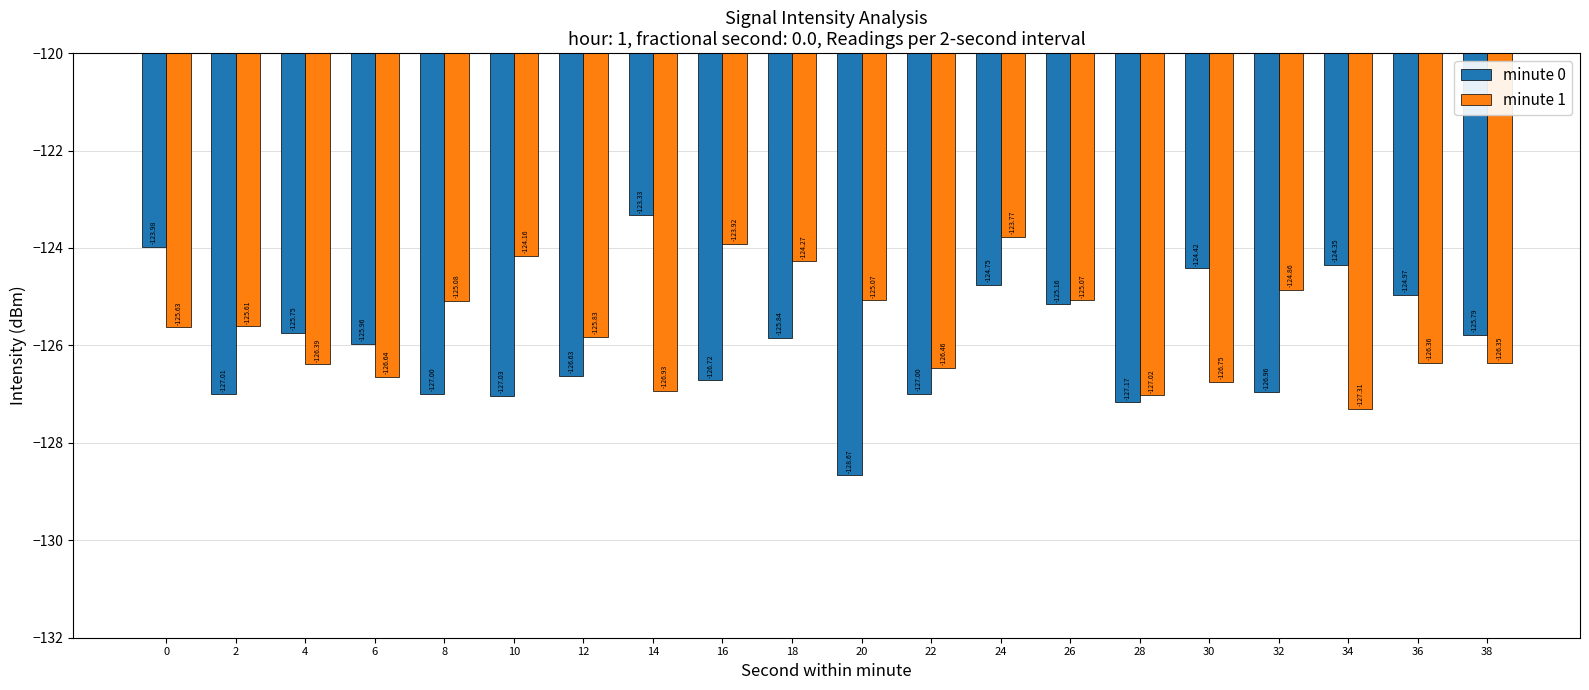

At 30, list the series in order from largest to smallest.

minute 0, minute 1